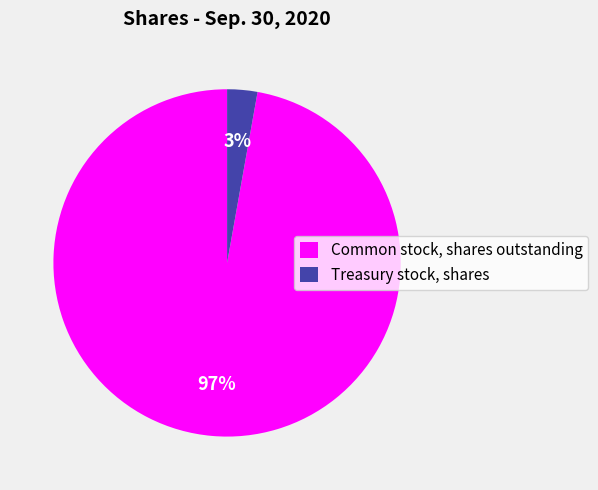

The Common stock, shares outstanding slice represents 97% of the pie. True or false?

True